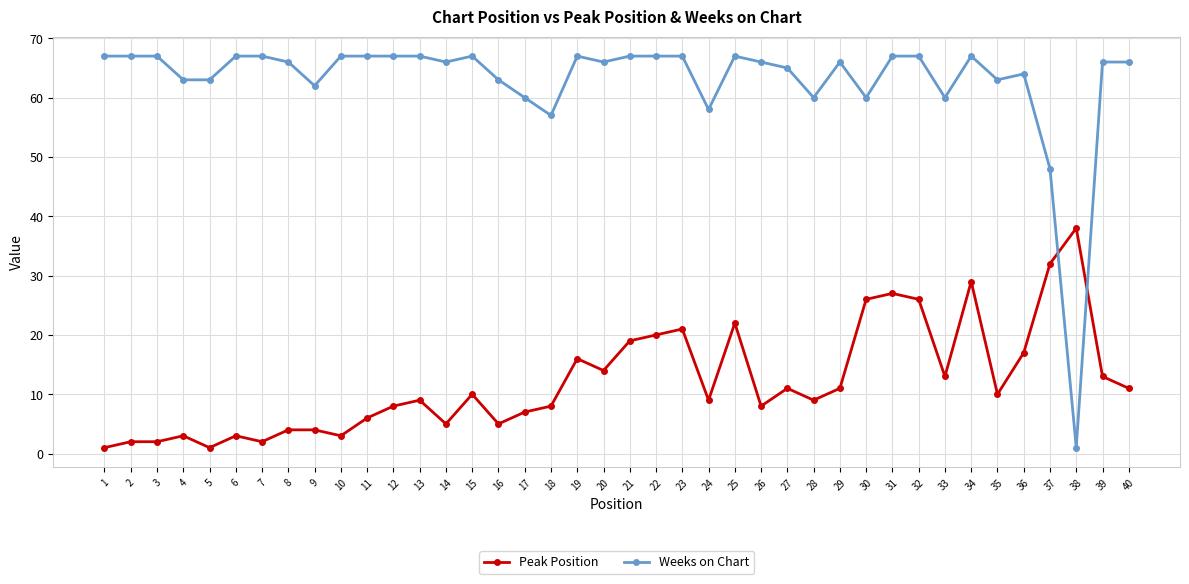

How many intersections are there between Peak Position and Weeks on Chart?

2